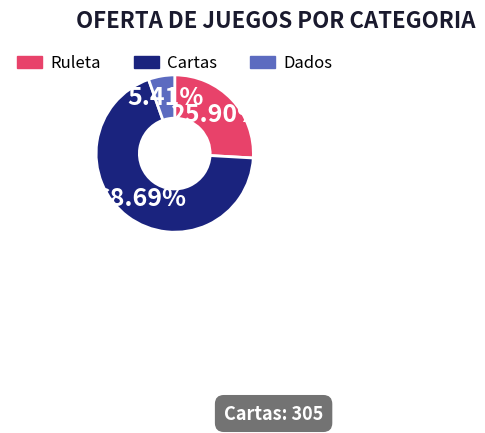

Is it true that Cartas is 75% of the pie?

False